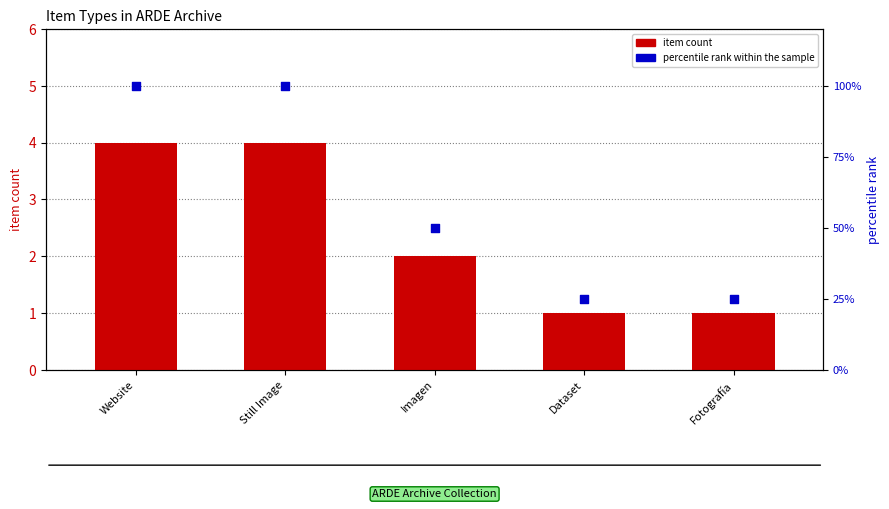

At how many categories does at least one series exceed 51?

2